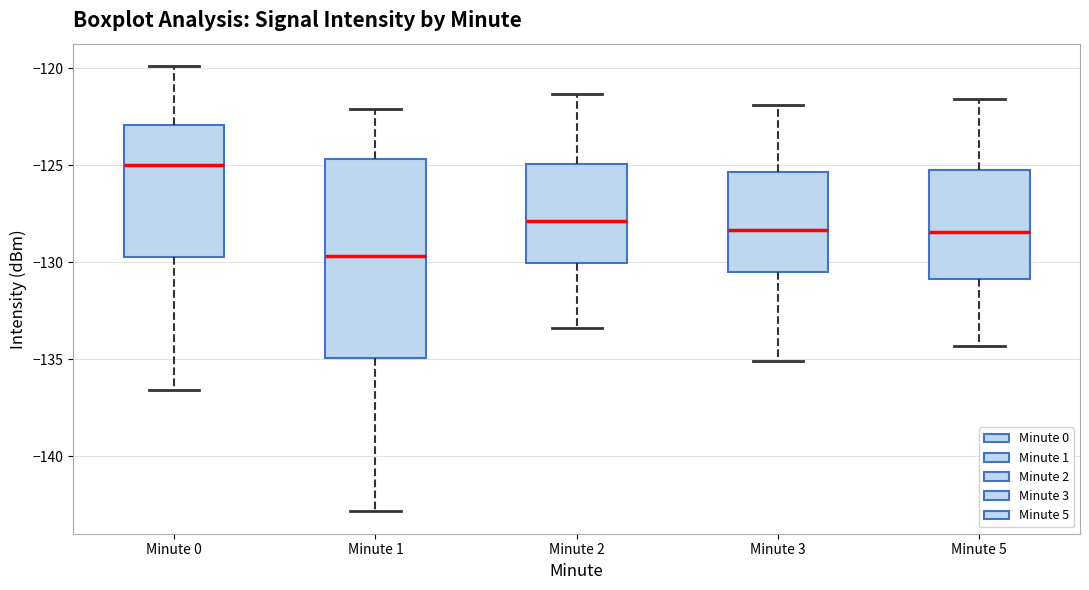

Where is the upper edge of the box for Minute 1 on the y-axis? The values are not printed on the chart, so give them approximately, as read against the axis.

-124.5